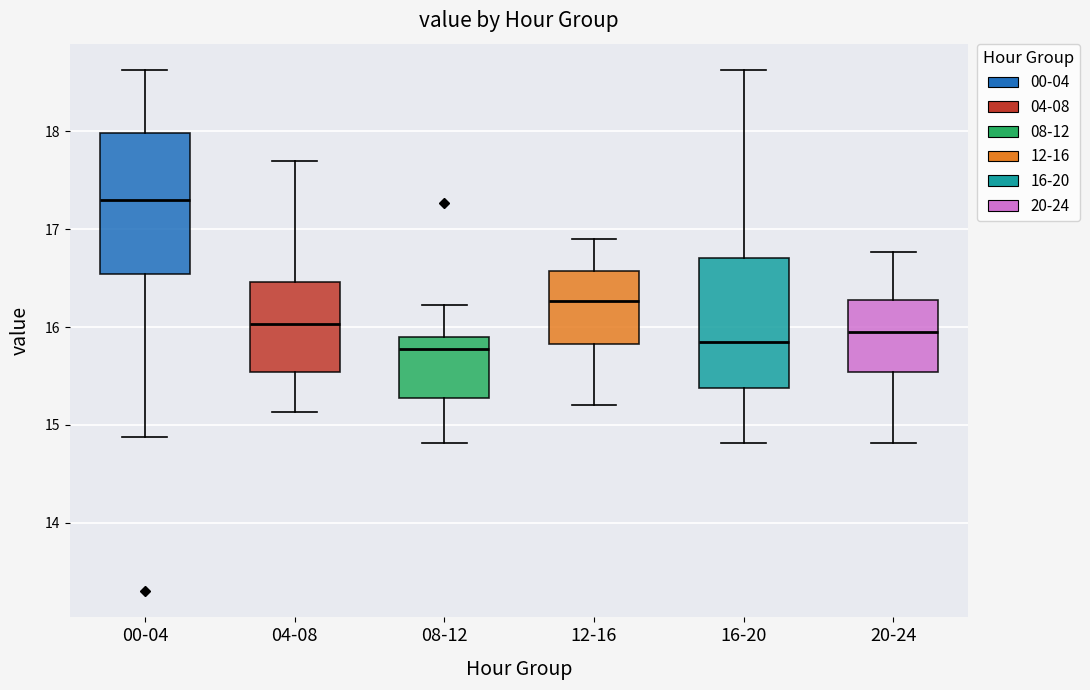

Reading left to right, transcribe this box plot: for each box, give where its median line is, the range the box spans, and where its two whiskers end, as read against the y-axis. The values are not printed on the chart, so give them approximately, as read against the axis.

00-04: median 17.3, box 16.5 to 18.0, whiskers 14.9 to 18.6
04-08: median 16.0, box 15.5 to 16.5, whiskers 15.1 to 17.7
08-12: median 15.8, box 15.3 to 15.9, whiskers 14.8 to 16.2
12-16: median 16.3, box 15.8 to 16.6, whiskers 15.2 to 16.9
16-20: median 15.9, box 15.4 to 16.7, whiskers 14.8 to 18.6
20-24: median 16.0, box 15.5 to 16.3, whiskers 14.8 to 16.8